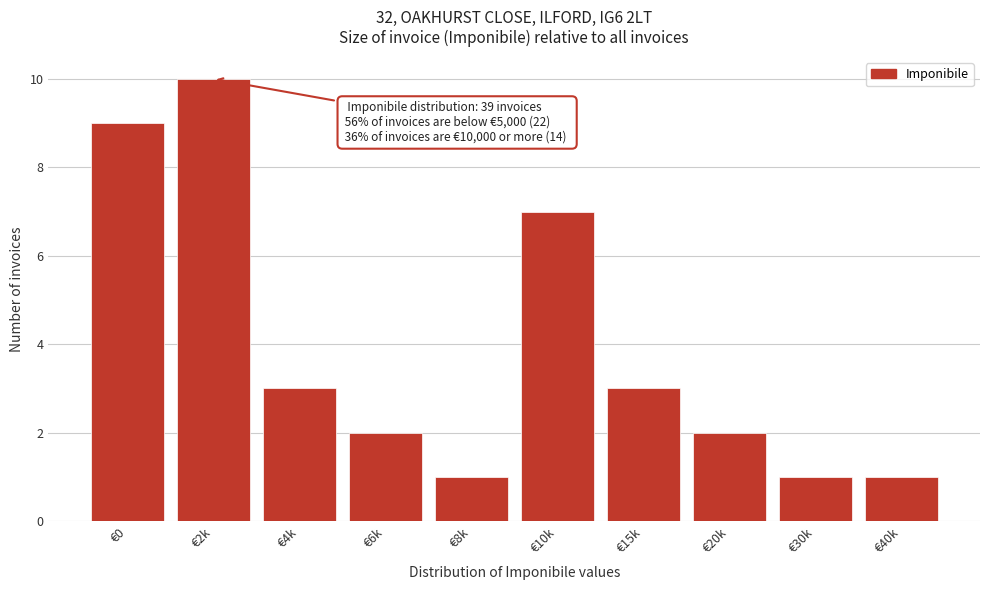

Reading left to right, extract all data points from this chart.

9	10	3	2	1	7	3	2	1	1